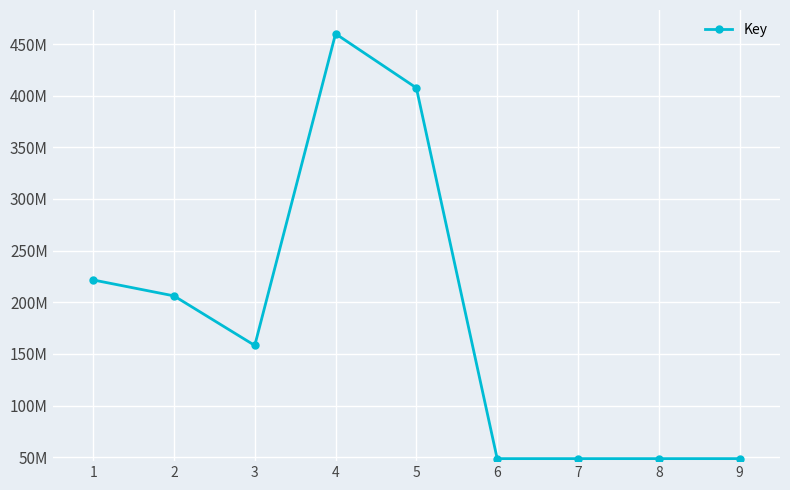

Does the chart have visible grid lines?

Yes